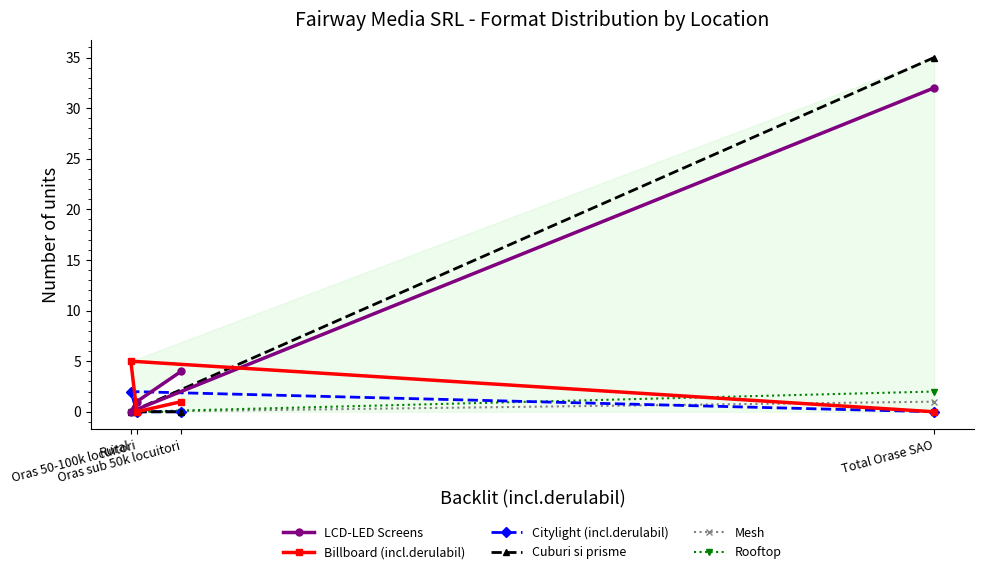

True or false: Cuburi si prisme has more than 2 points higher than both neighbors.

False